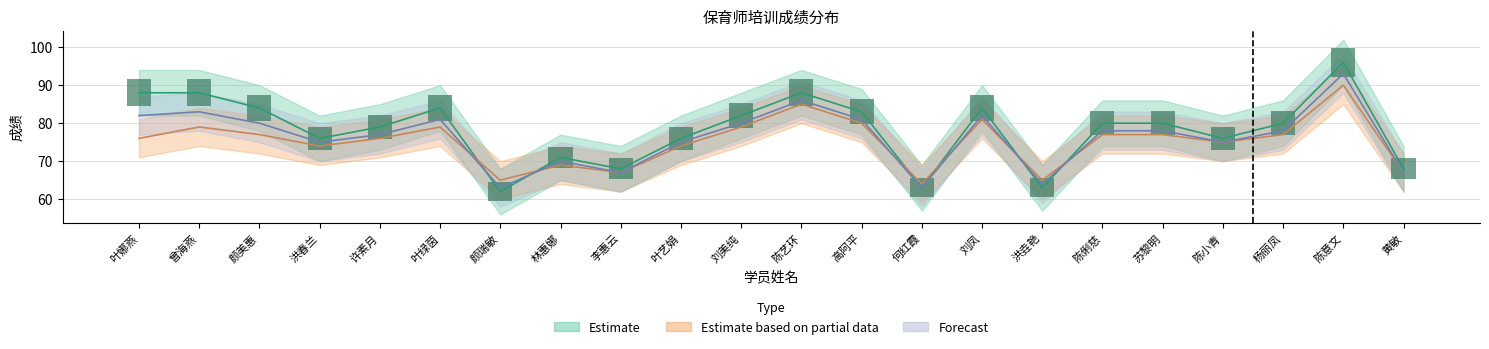

Rank the categories by Forecast value from lowest to highest.

颜瑞敏, 何红霞, 洪垚艳, 李惠云, 黄敏, 林惠娜, 洪春兰, 叶艺娟, 陈小青, 许素月, 陈俐慈, 苏黎明, 杨丽凤, 颜美惠, 刘美纯, 叶绿茵, 高阿平, 叶娜燕, 刘凤, 曾海燕, 陈艺环, 陈意文